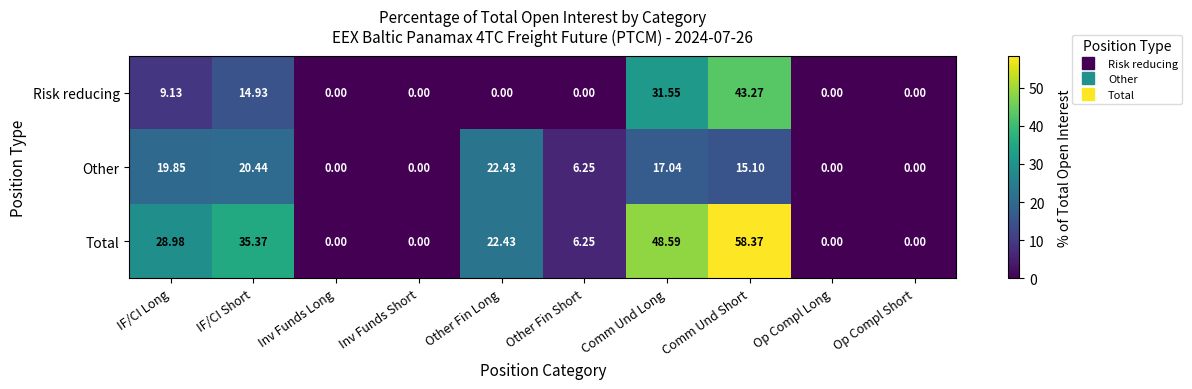

How many data points does each series have?

10